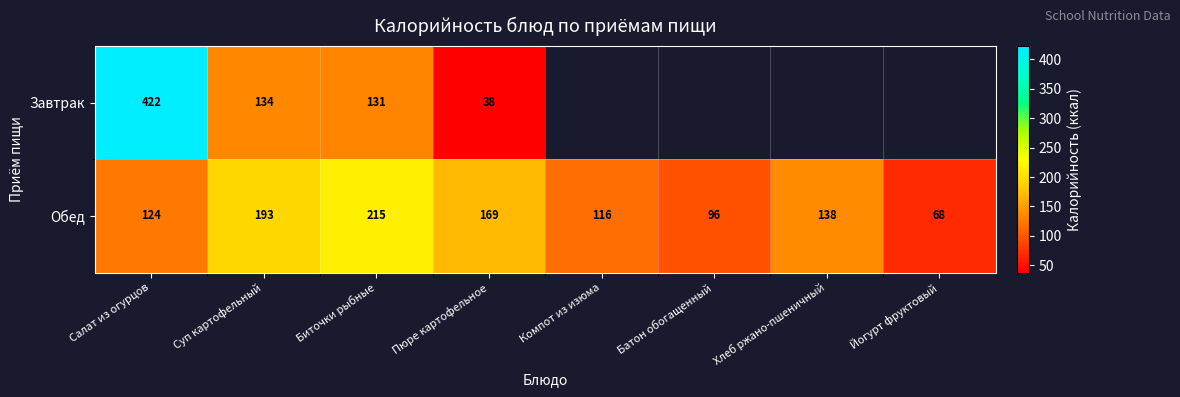

True or false: Обед has a value of 68 at Йогурт фруктовый.

True